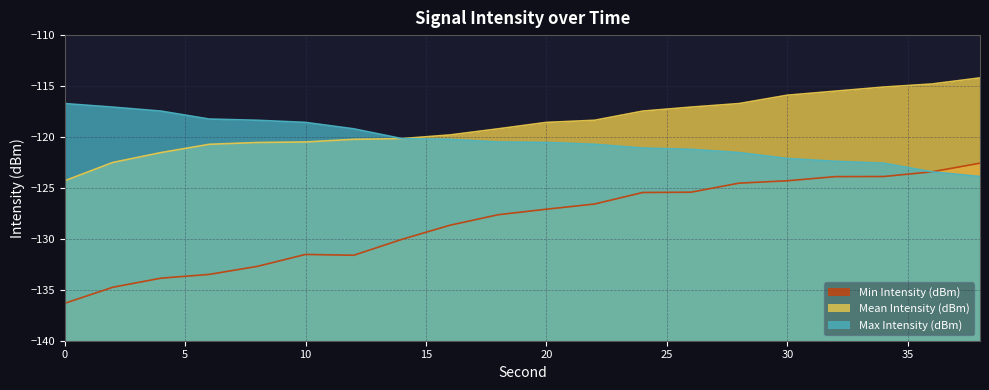

At how many categories does at least one series exceed -129?

20